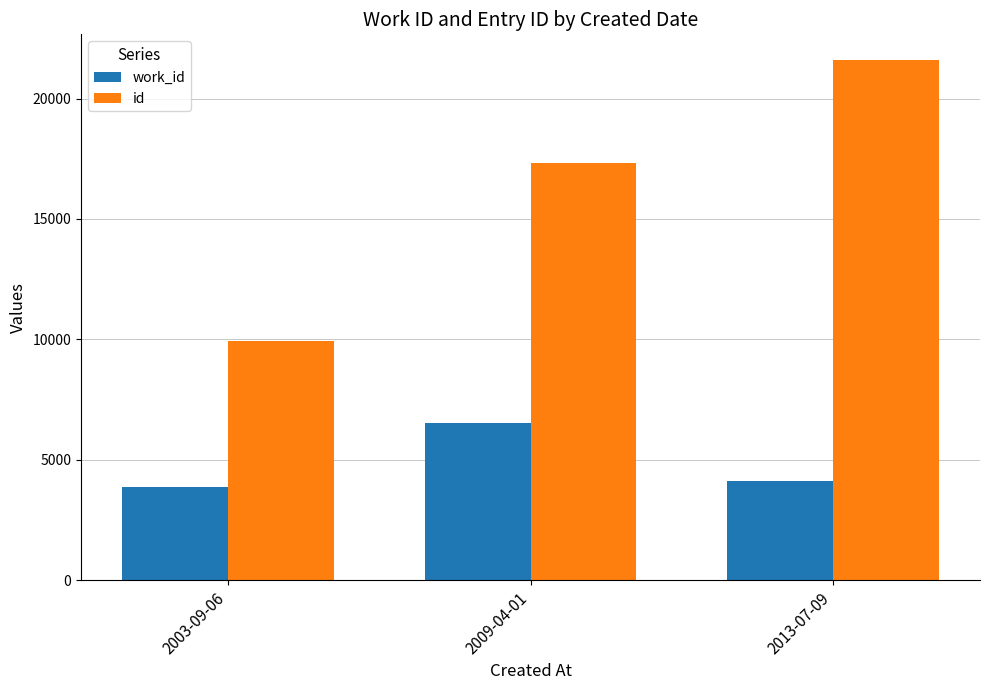

What is the sum of all work_id values?

14478